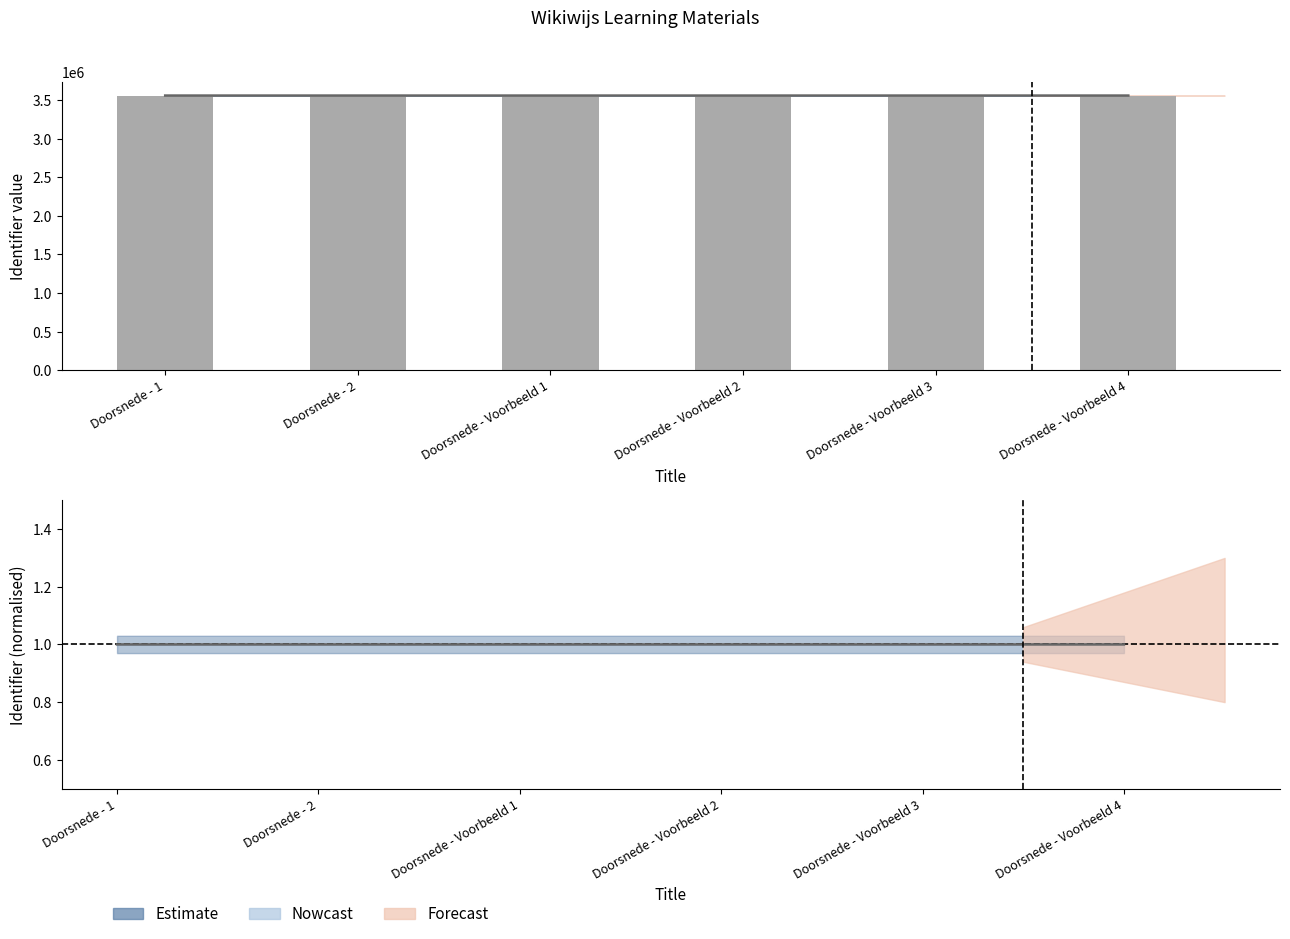

Does the chart contain stacked bars?

No